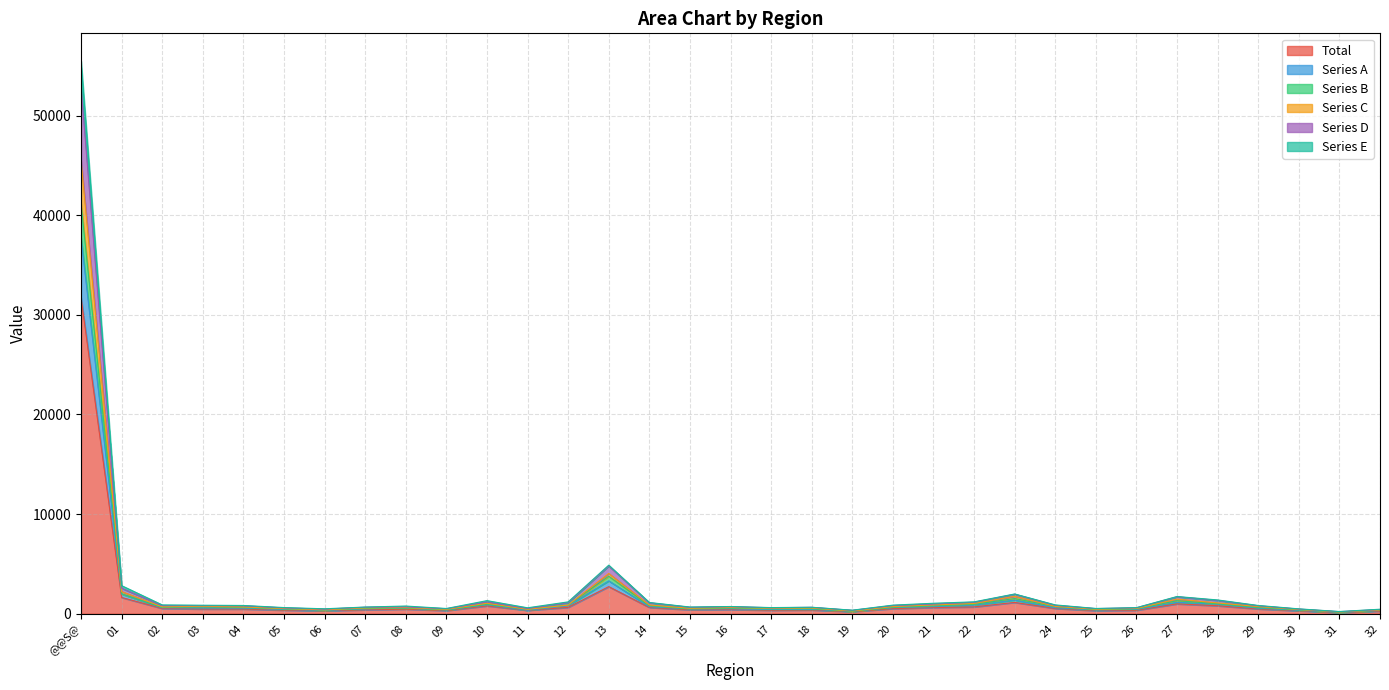

True or false: Series C and Total intersect in this chart.

False